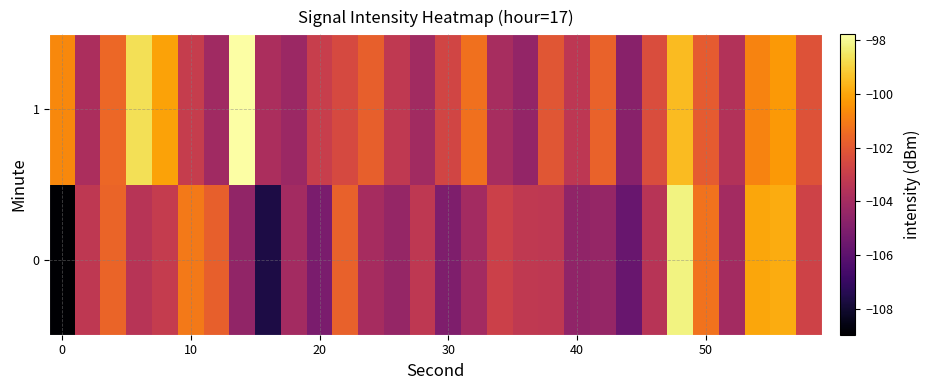

List the series in order of their overall mean, lowest first.

0, 1